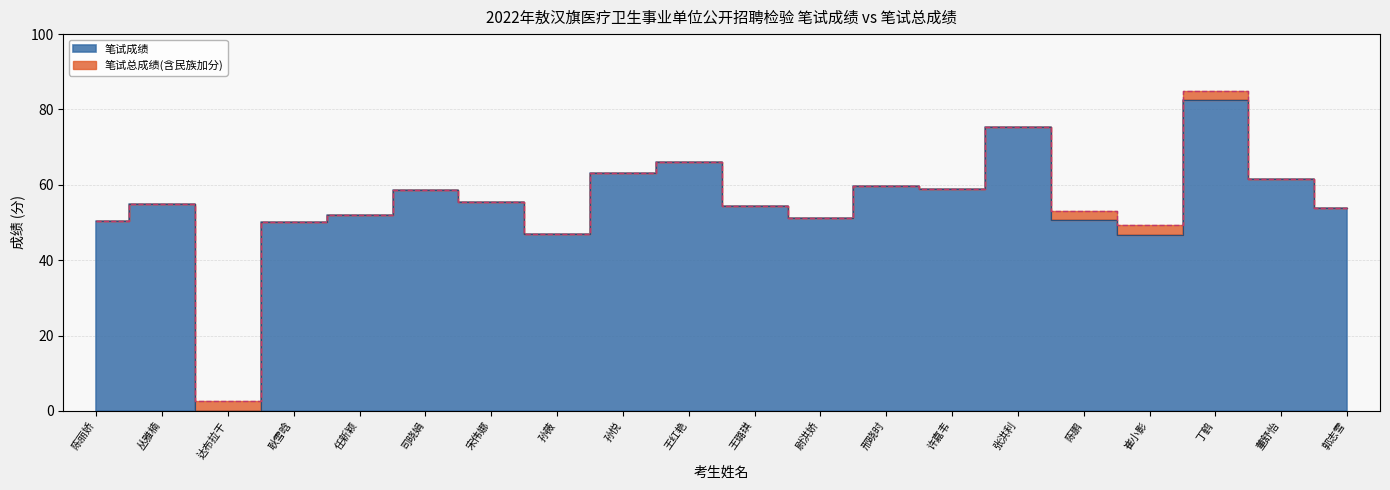

What is the maximum value shown in the chart?

85.0